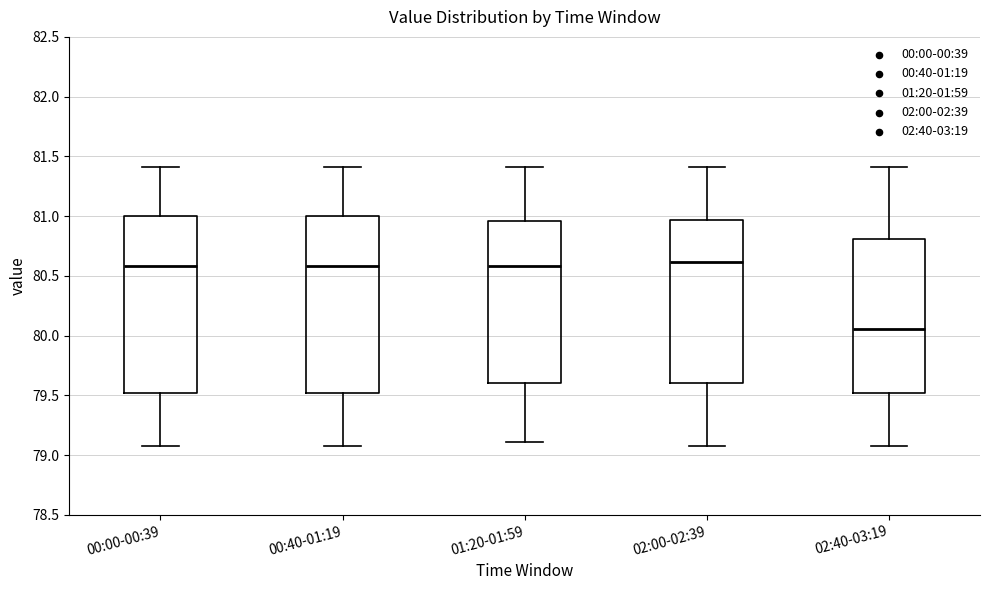

Reading left to right, transcribe this box plot: for each box, give where its median line is, the range the box spans, and where its two whiskers end, as read against the y-axis. The values are not printed on the chart, so give them approximately, as read against the axis.

00:00-00:39: median 80.60, box 79.50 to 81.00, whiskers 79.10 to 81.40
00:40-01:19: median 80.60, box 79.50 to 81.00, whiskers 79.10 to 81.40
01:20-01:59: median 80.60, box 79.60 to 80.95, whiskers 79.10 to 81.40
02:00-02:39: median 80.60, box 79.60 to 80.95, whiskers 79.10 to 81.40
02:40-03:19: median 80.05, box 79.50 to 80.80, whiskers 79.10 to 81.40